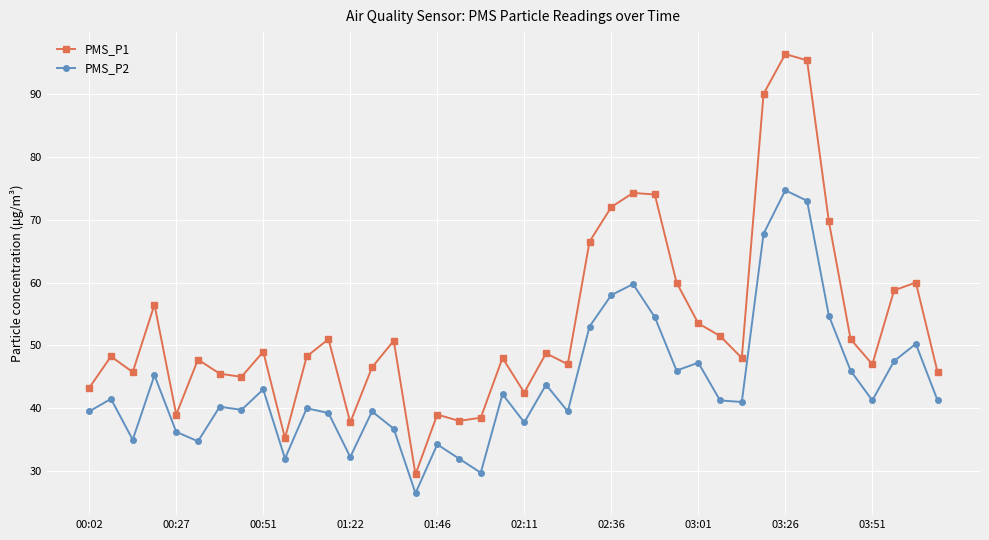

Which series has the largest total across all categories?

PMS_P1